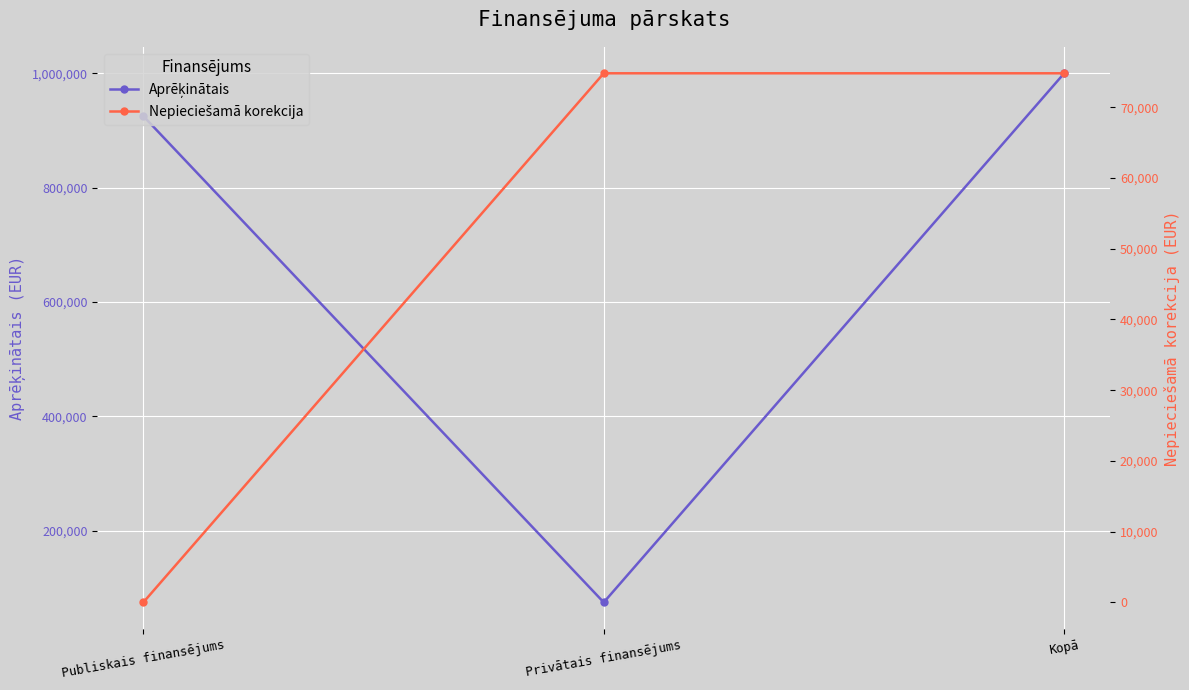

Which series has the largest range (max minus min)?

Aprēķinātais